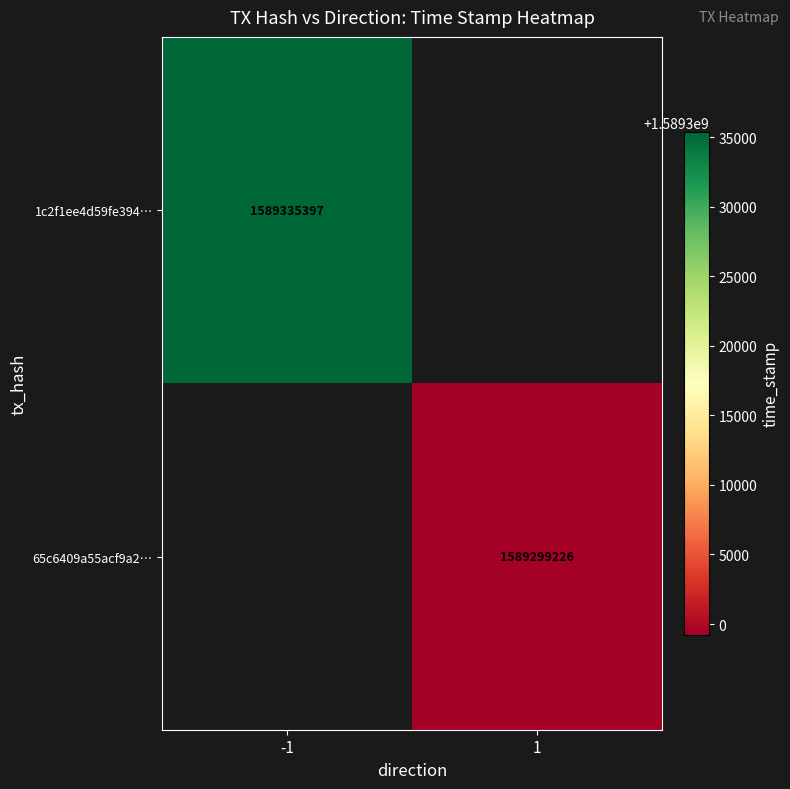

The value of 1c2f1ee4d59fe394… at -1 is 2445516585.4. True or false?

False